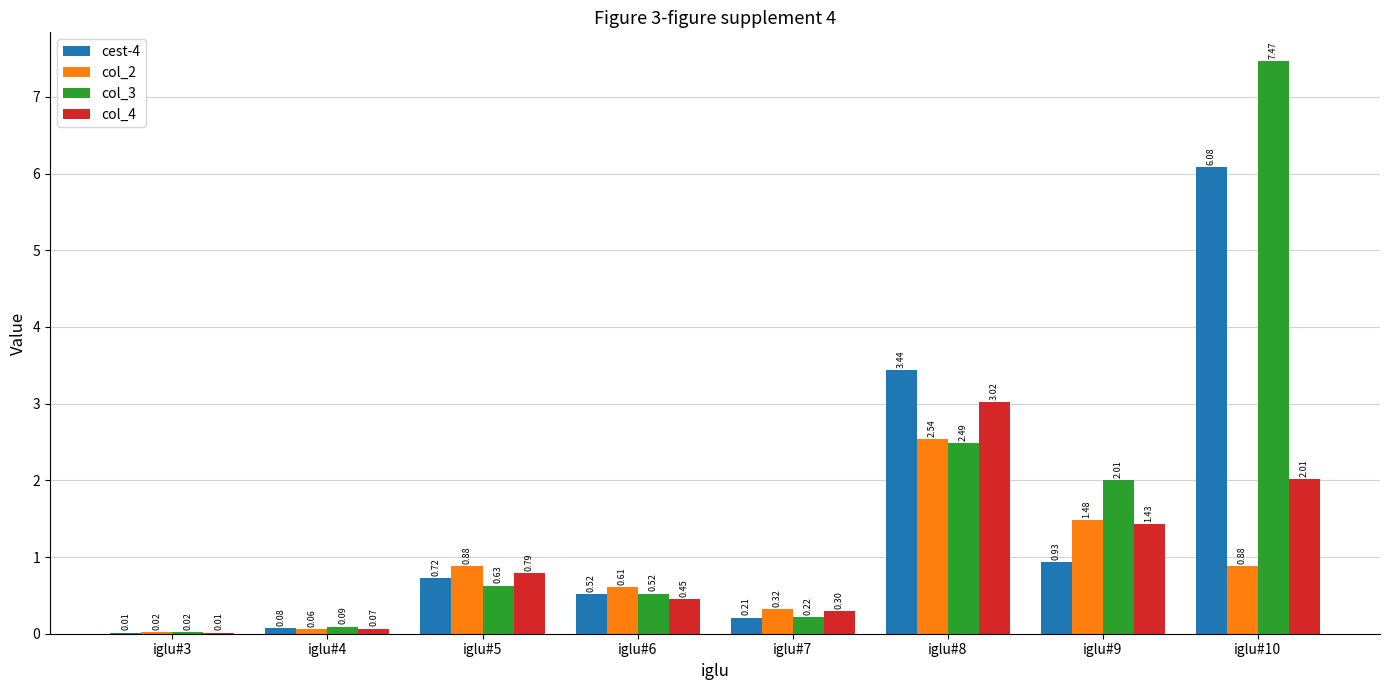

At which label does col_3 reach its peak?

iglu#10